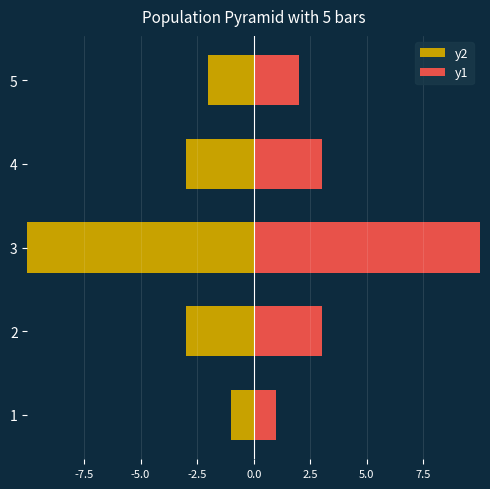

Rank the series by their average value, from highest to lowest.

y1, y2